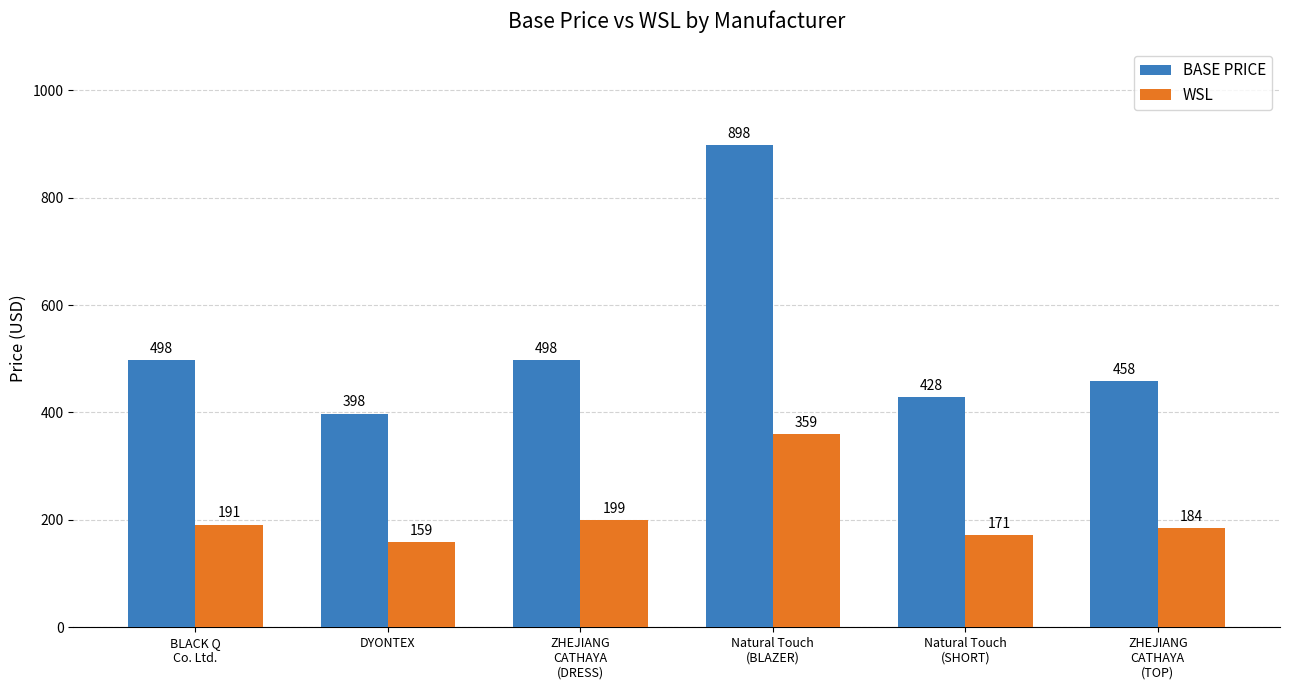

What is the value of the WSL bar at the 1st from the left?

191.2